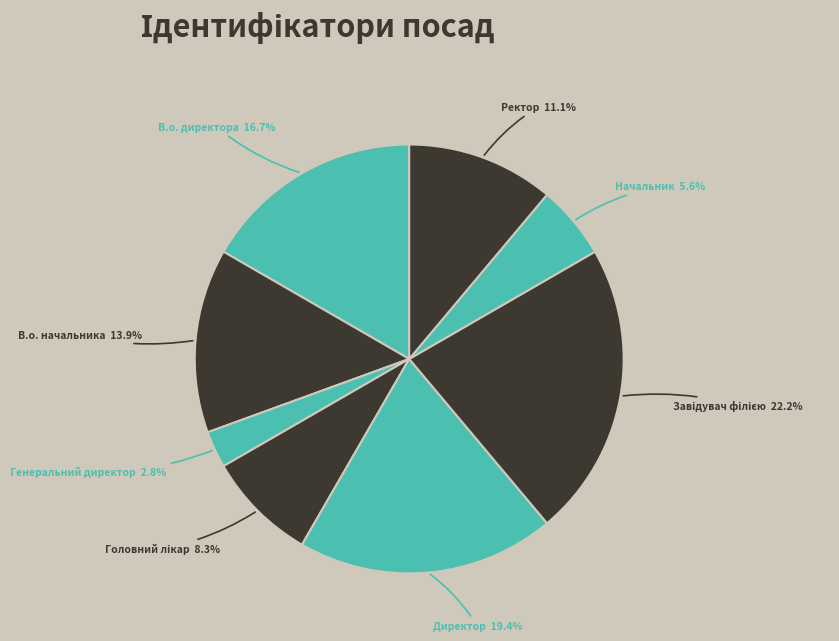

How many slices are in this pie chart?

8